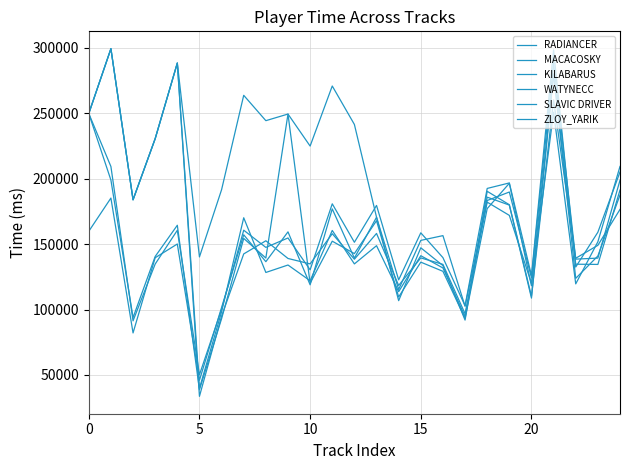

What is the difference between the second highest and second lowest values in the WATYNECC series?

116669